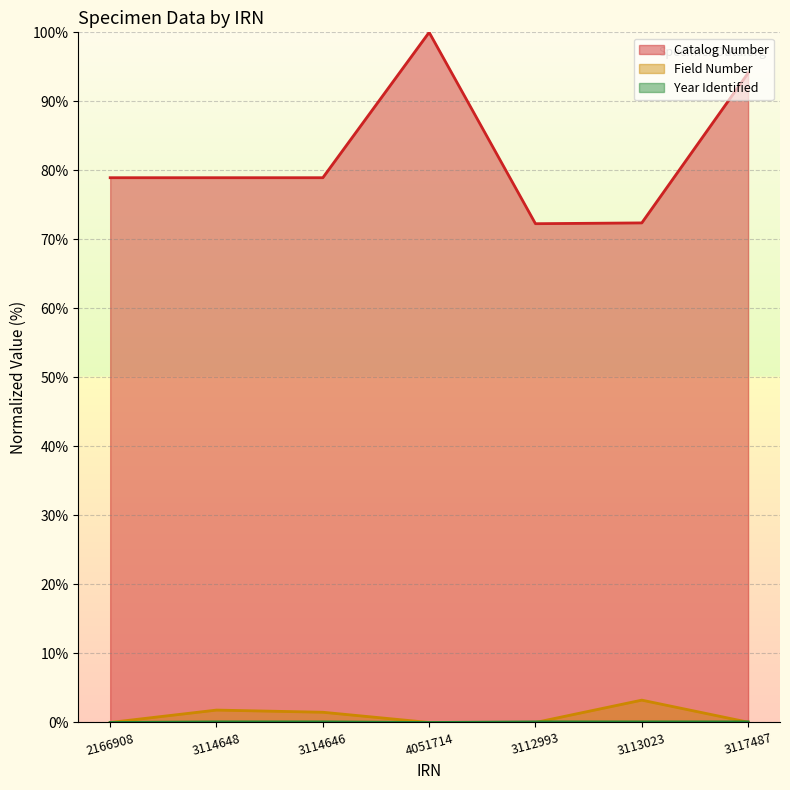

How many values in the Year Identified series exceed 0?

5